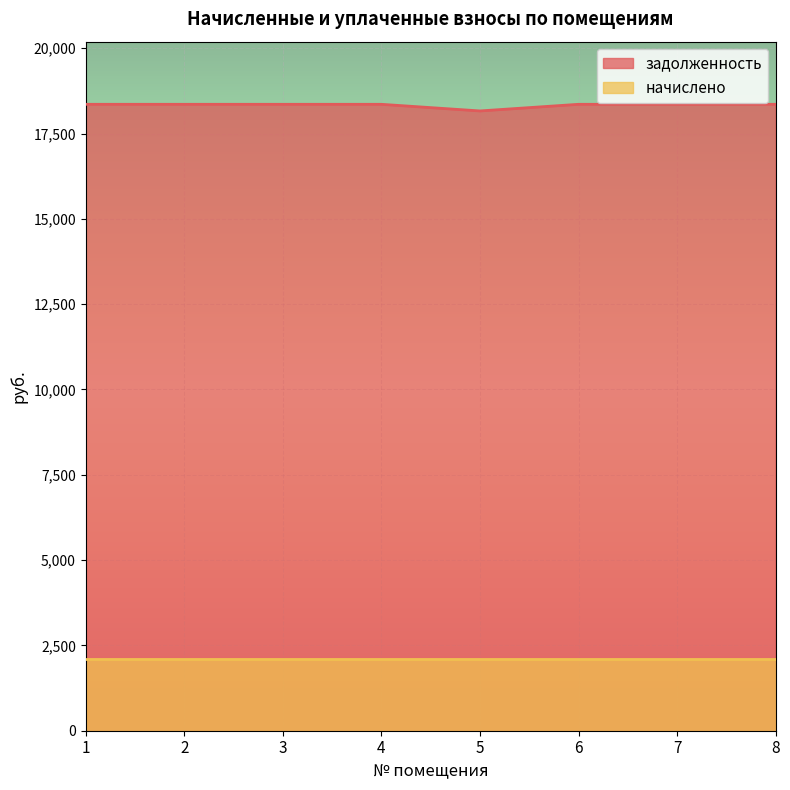

Reading right to left, what are all the values shown in this chart?

8=18355.7	7=18355.7	6=18355.7	5=18161.3	4=18355.7	3=18355.7	2=18355.7	1=18355.7